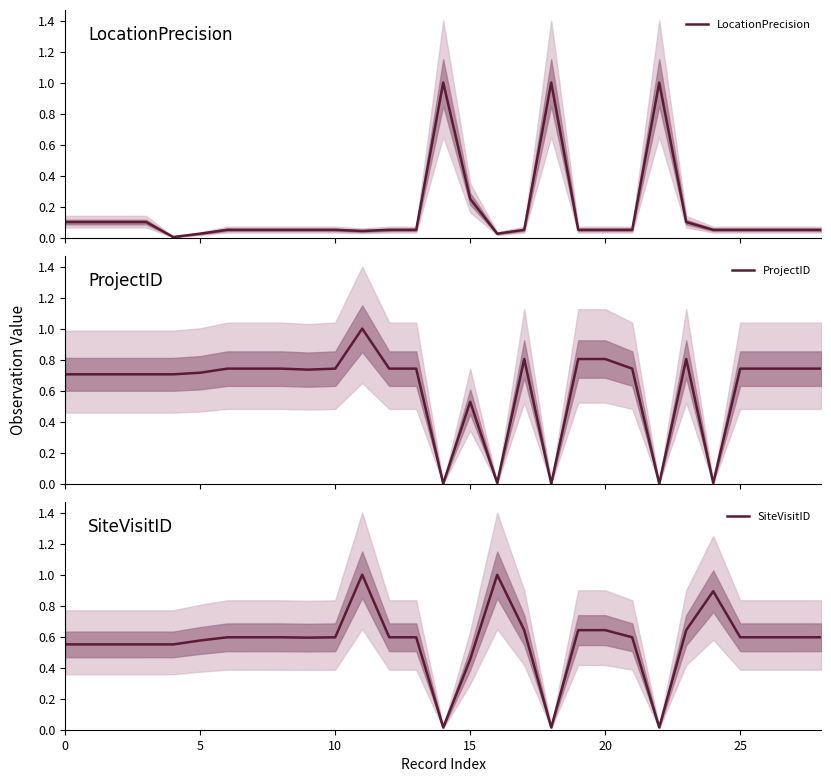

What is the spread (max minus min) of values at 9?

0.7